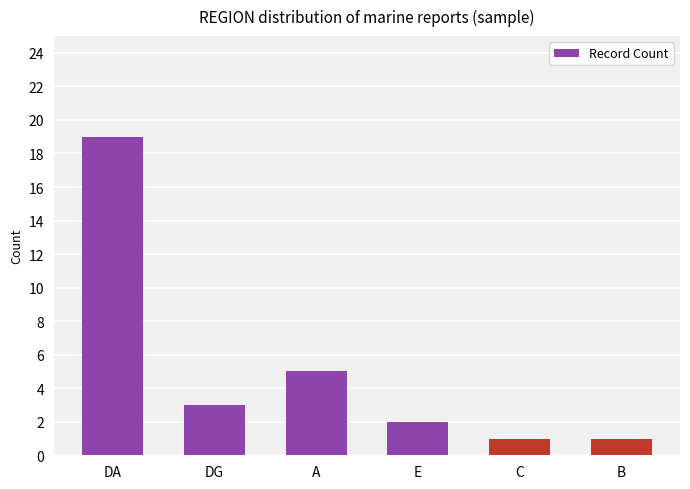

What is the change in value from A to E?

-3